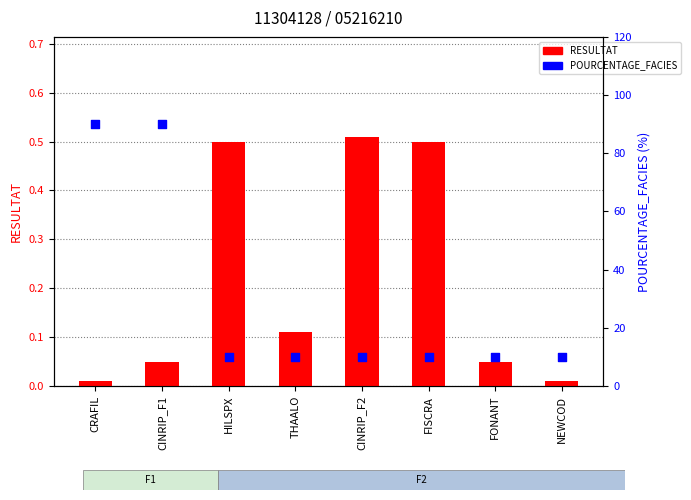

At how many categories does at least one series exceed 65?

2